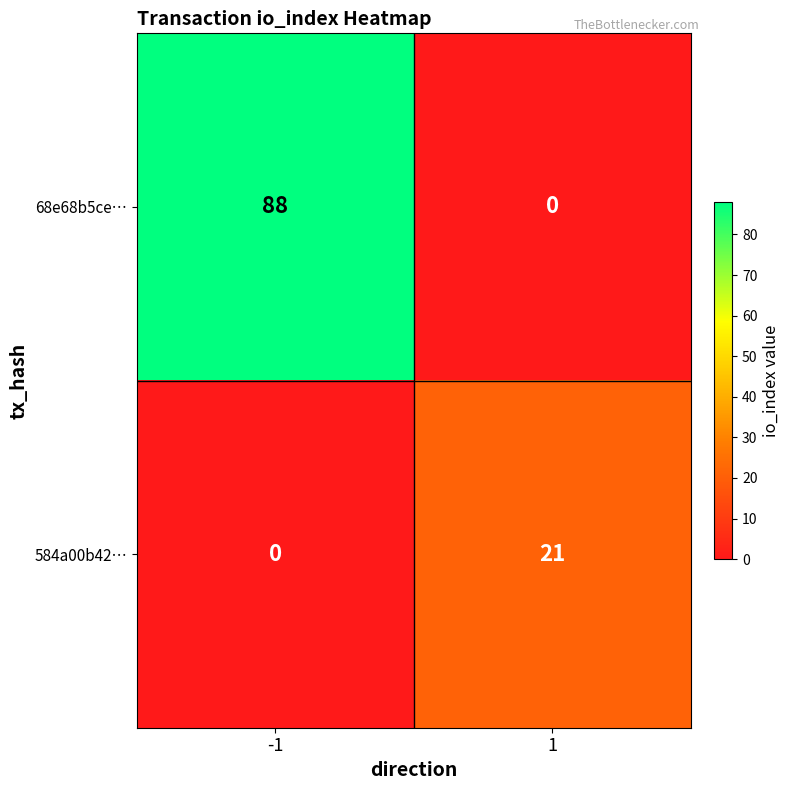

Reading left to right, transcribe all the data shown in this chart.

68e68b5ce…: 88	0
584a00b42…: 0	21